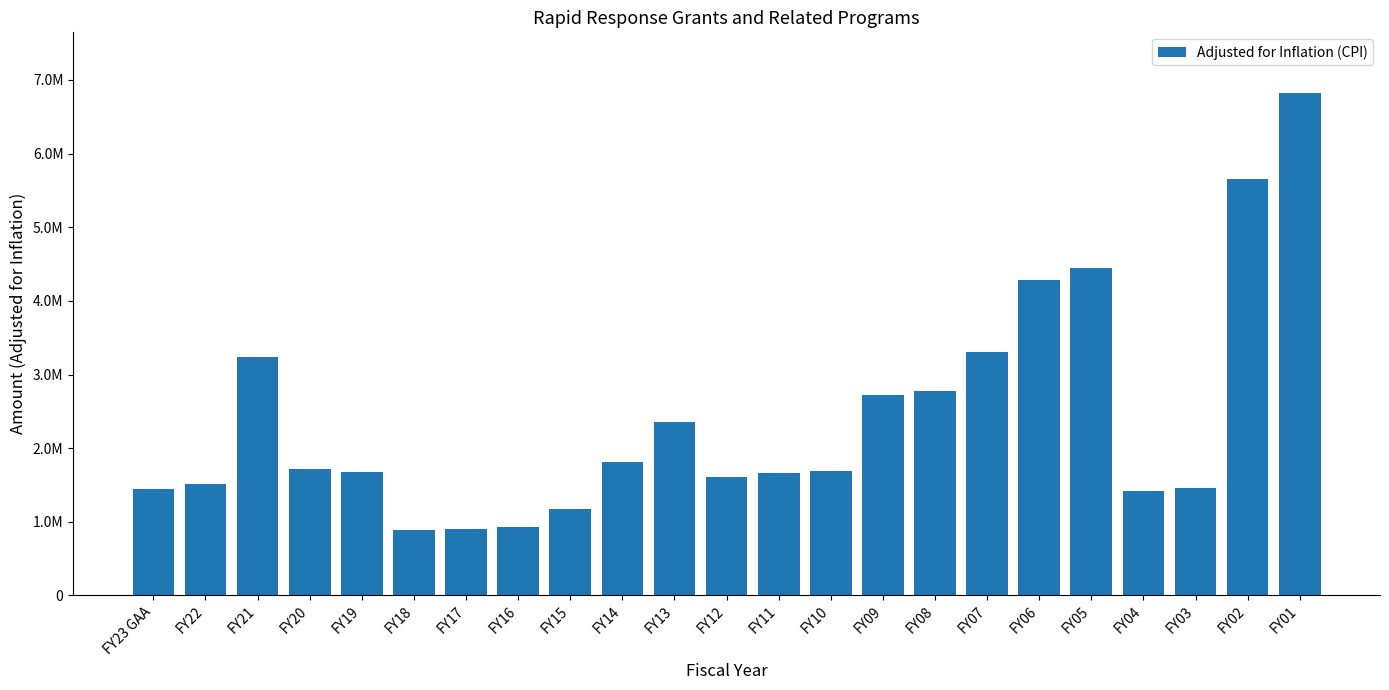

Does the chart contain any negative values?

No